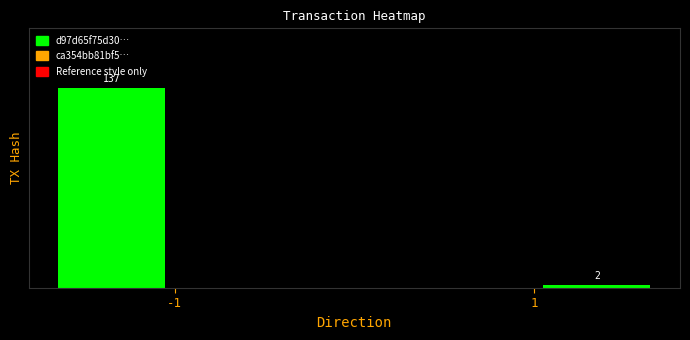

Between 1 and -1, which is larger?

-1